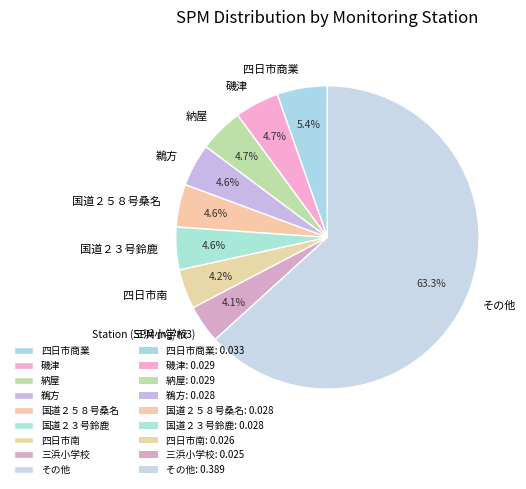

Does 磯津 account for over 50% of the chart?

No